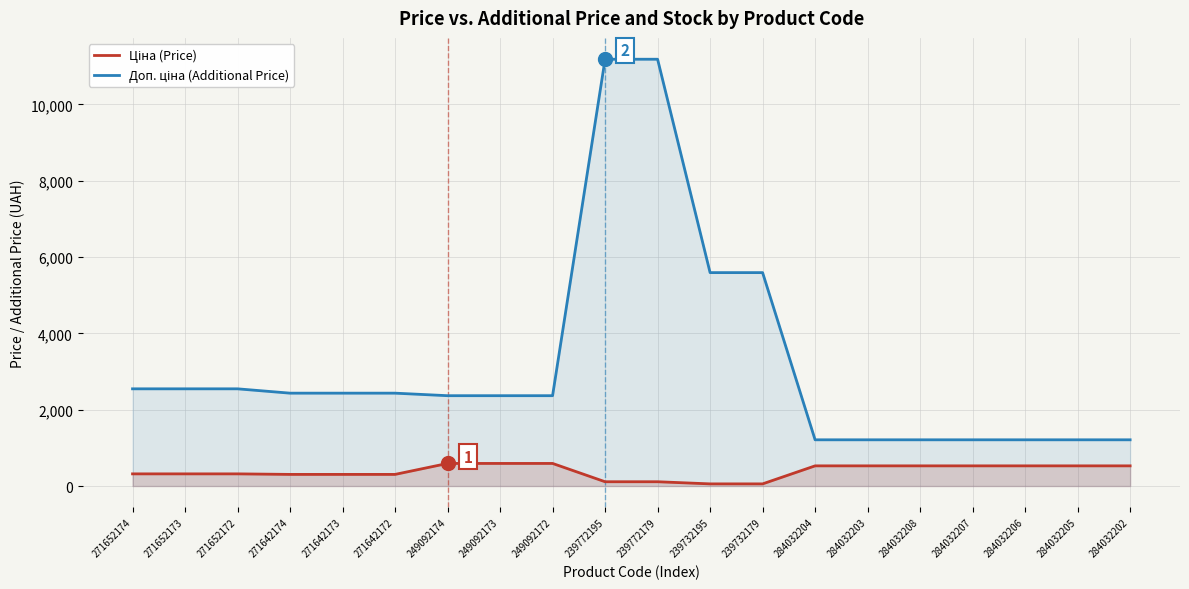

Reading right to left, extract all data points from this chart.

Ціна (Price): 528.2	528.2	528.2	528.2	528.2	528.2	528.2	55.9	55.9	111.8	111.8	591.6	591.6	591.6	304.1	304.1	304.1	318.3	318.3	318.3
Доп. ціна (Additional Price): 1210.7	1210.7	1210.7	1210.7	1210.7	1210.7	1210.7	5591.0	5591.0	11182.0	11182.0	2366.5	2366.5	2366.5	2432.8	2432.8	2432.8	2546.4	2546.4	2546.4